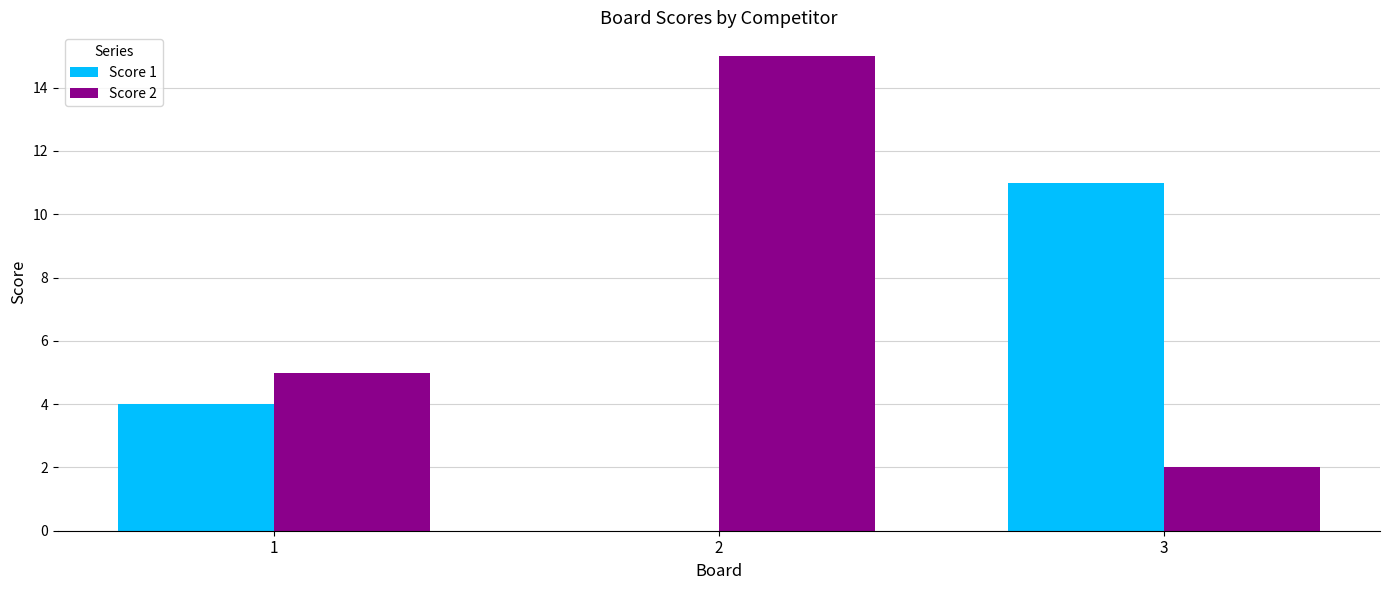

Reading left to right, what are all the values shown in this chart?

Score 1: 1=4	2=0	3=11
Score 2: 1=5	2=15	3=2